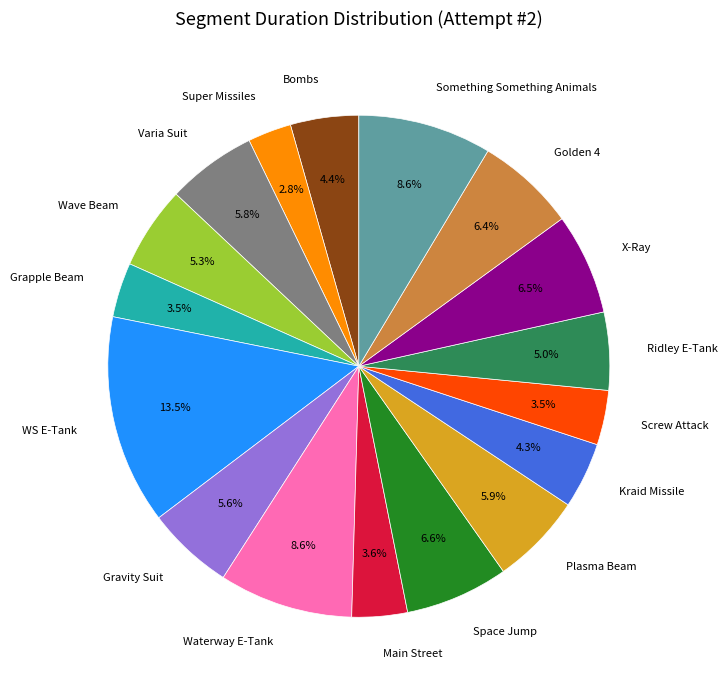

To the nearest percent, what percentage of the pie is Gravity Suit?

6%